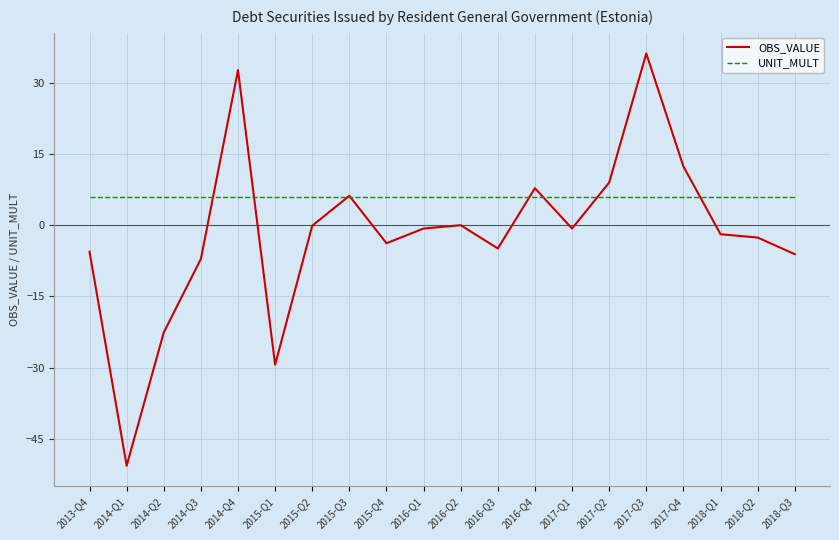

What position from the left is 2015-Q4?

9